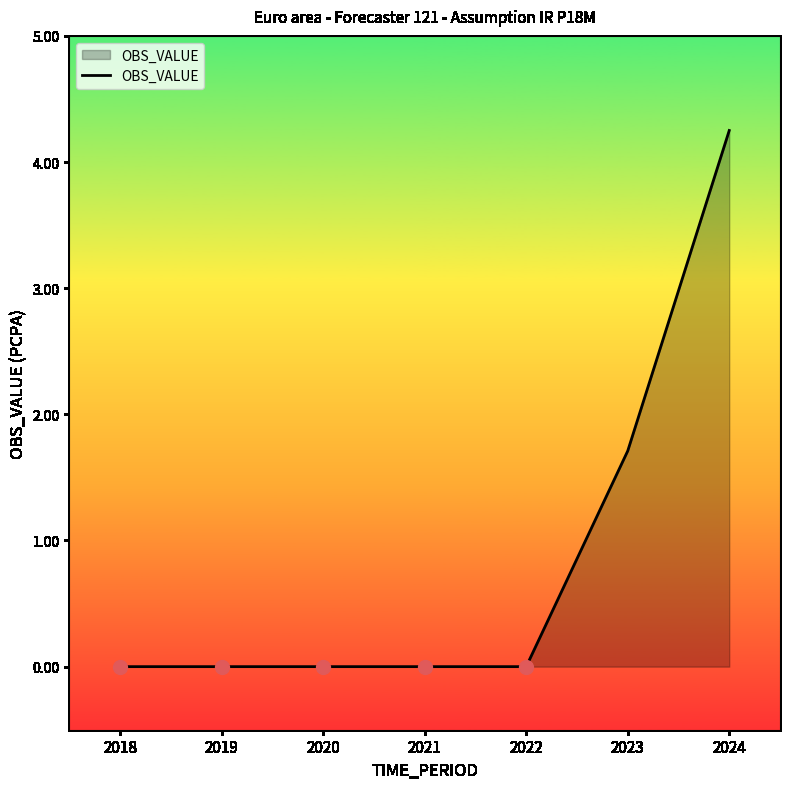

Does the chart display data point markers on the line(s)?

No